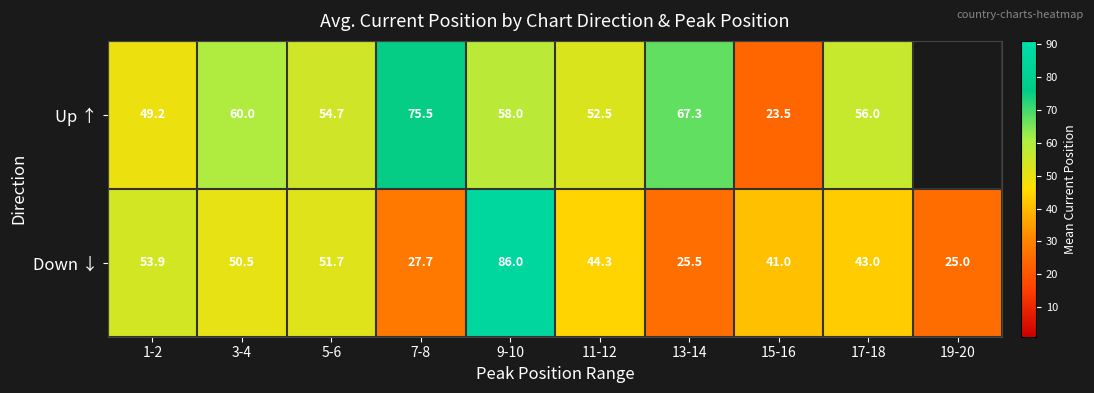

What is the total value across all series at 17-18?

99.0